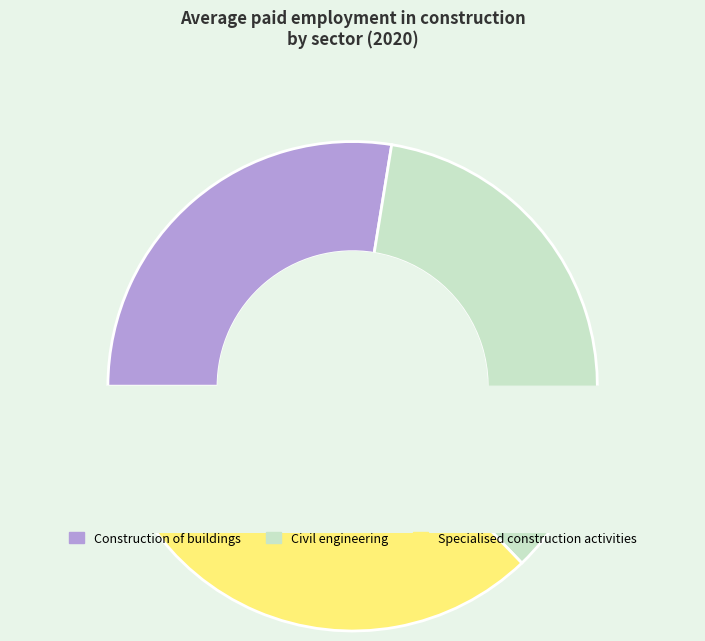

What percentage is the Civil engineering slice, to the nearest percent?

35%